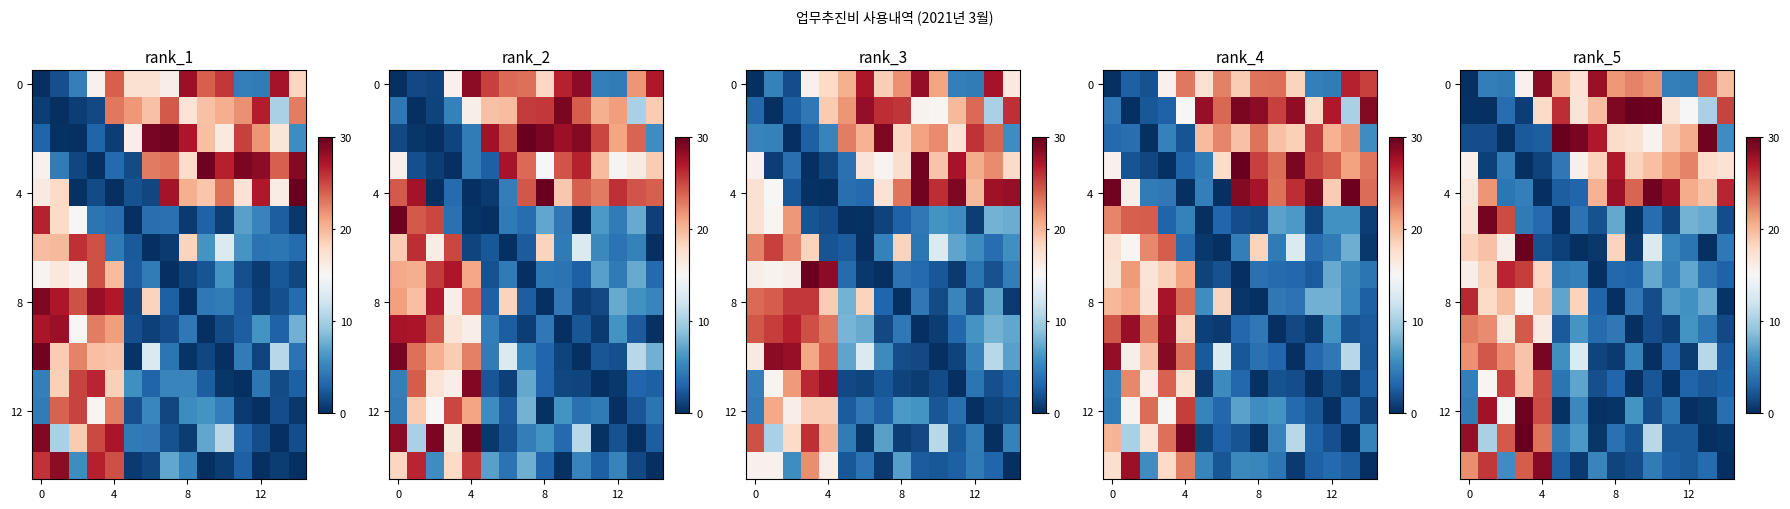

At which category is the sum across all series the highest?

12